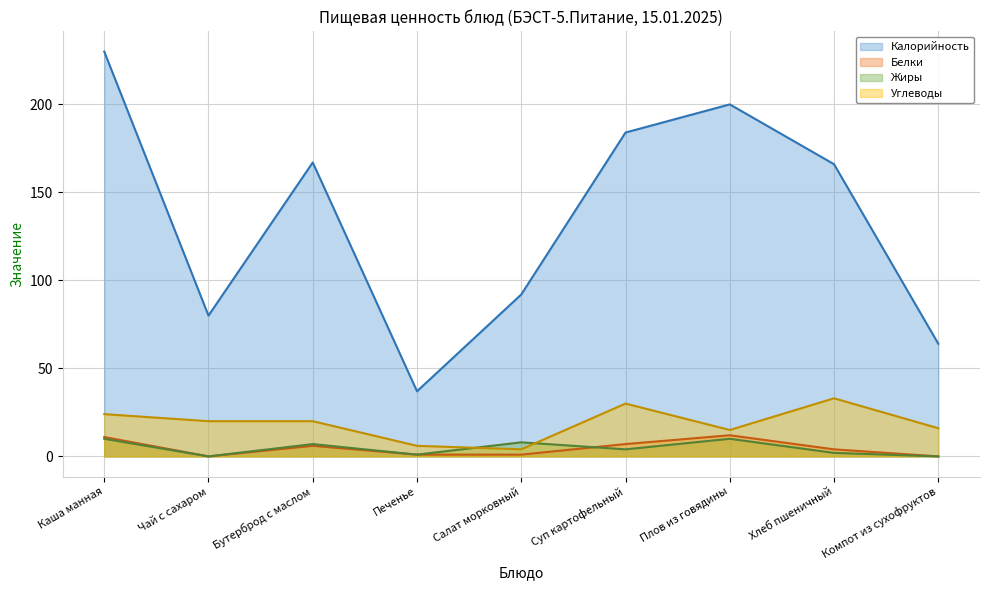

What is the minimum value for Углеводы?

4